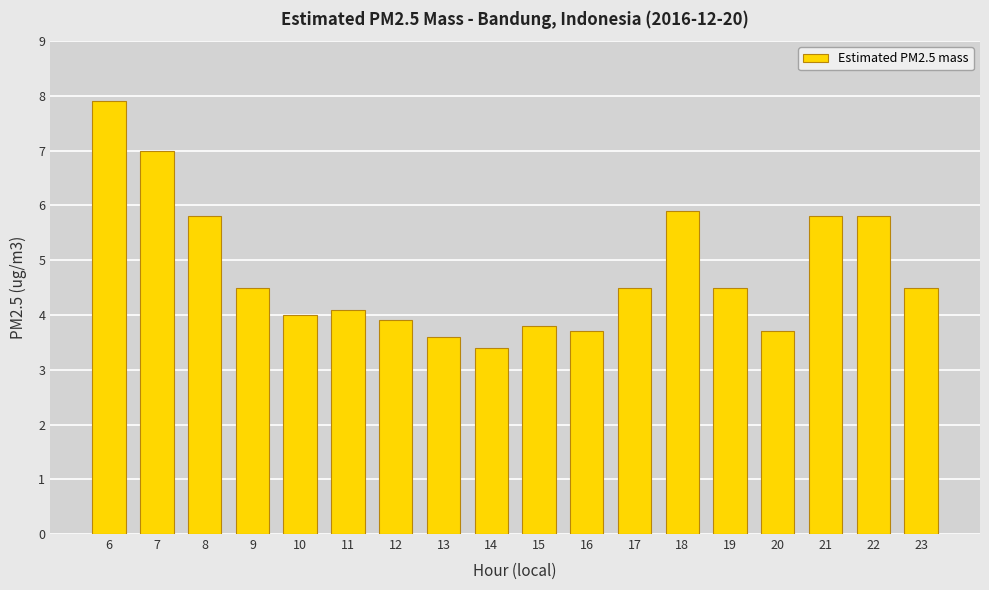

Count the number of data series in this chart.

1